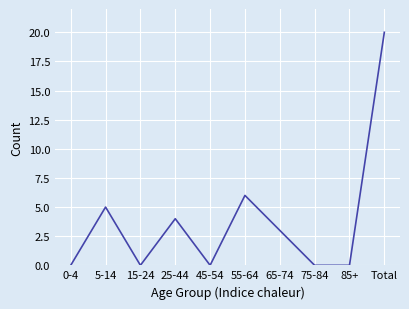

What is the sum of the values at 45-54 and 55-64?

6